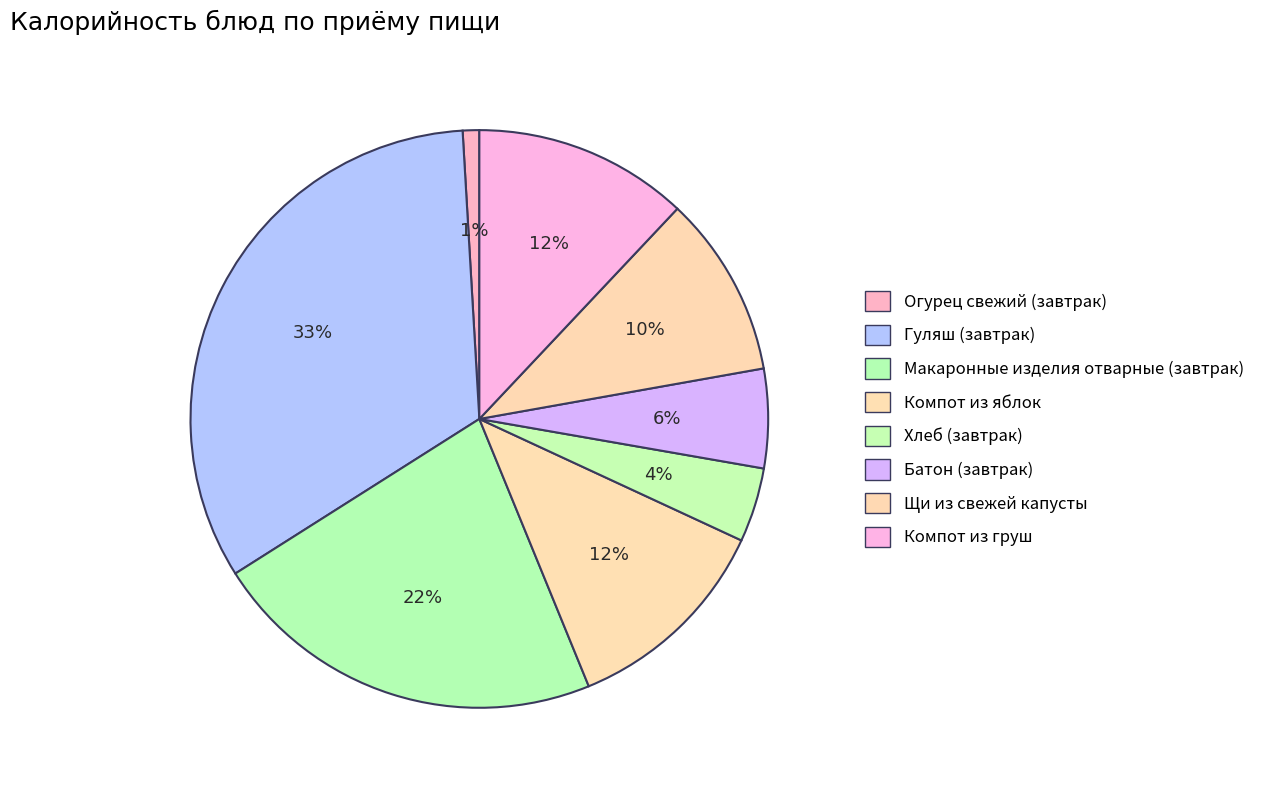

Combined, what portion of the pie is Компот из груш and Батон (завтрак)?

17.6%